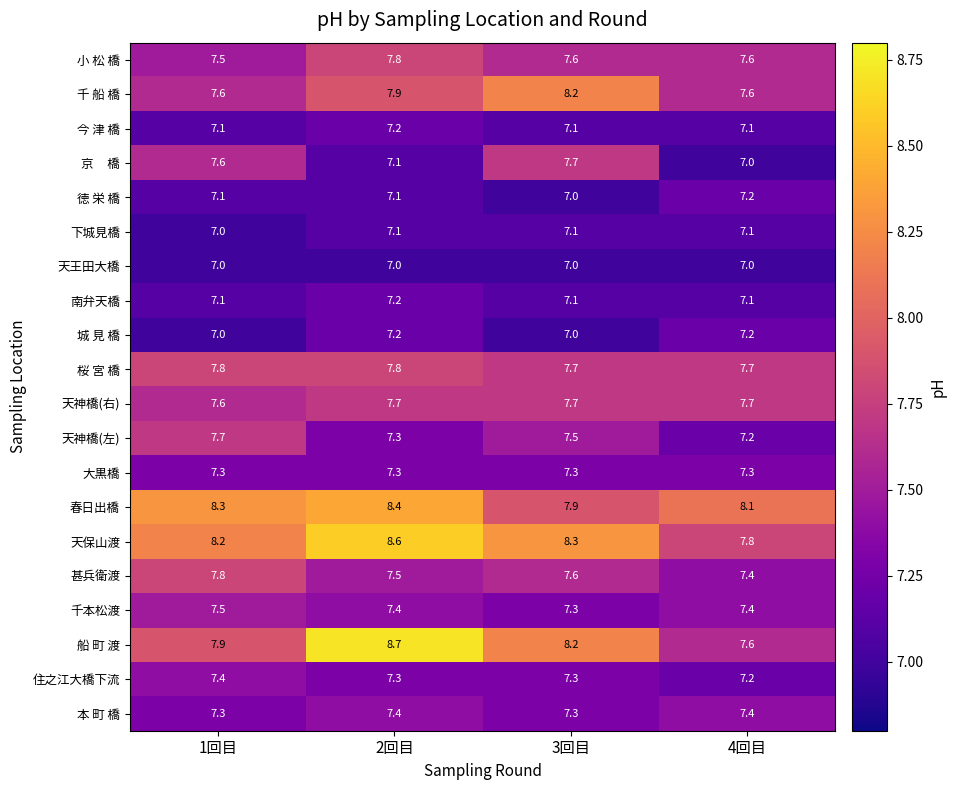

Which series has the largest total across all categories?

天保山渡